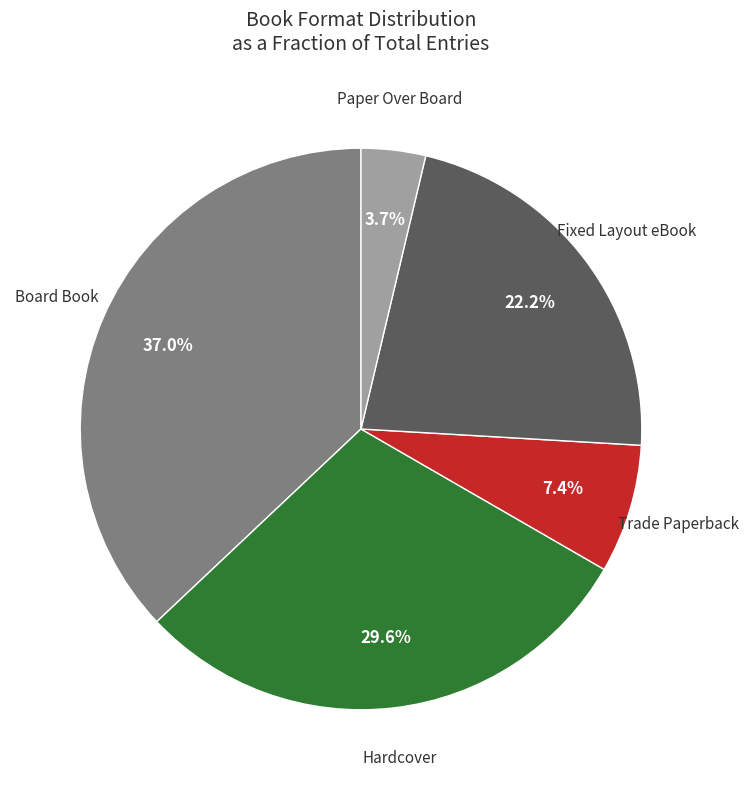

Rank the categories by value from lowest to highest.

Paper Over Board, Trade Paperback, Fixed Layout eBook, Hardcover, Board Book